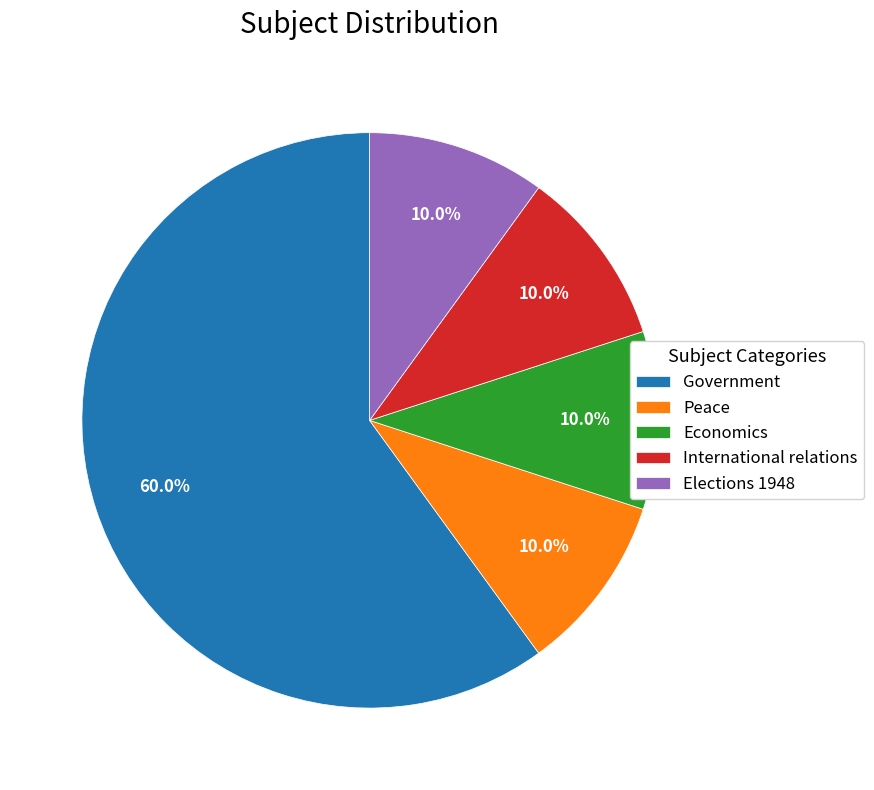

To the nearest percent, what portion does Economics represent?

10%